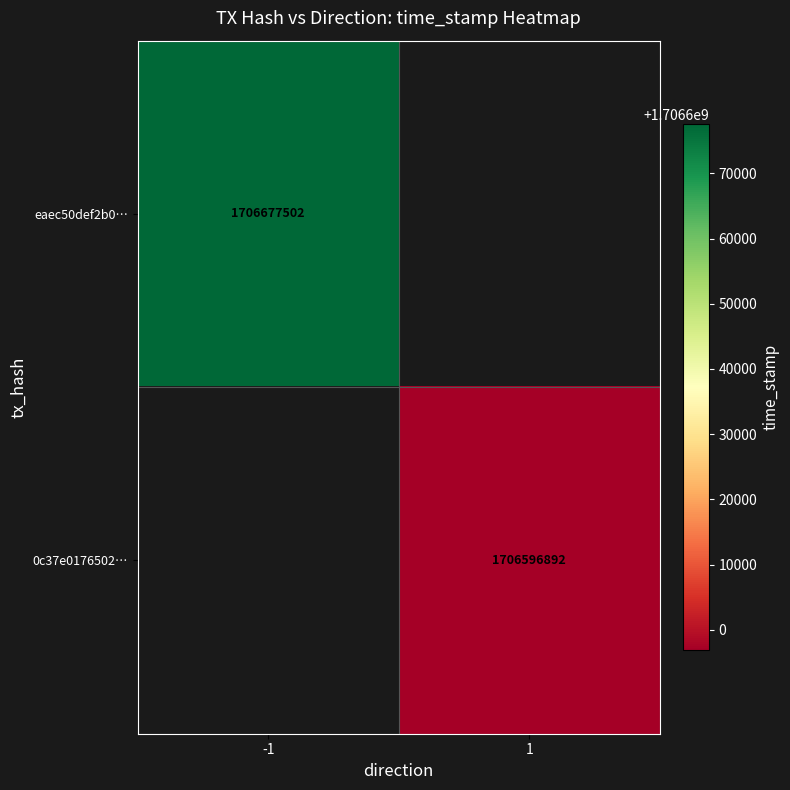

The value of eaec50def2b0… at -1 is 2290747656. True or false?

False